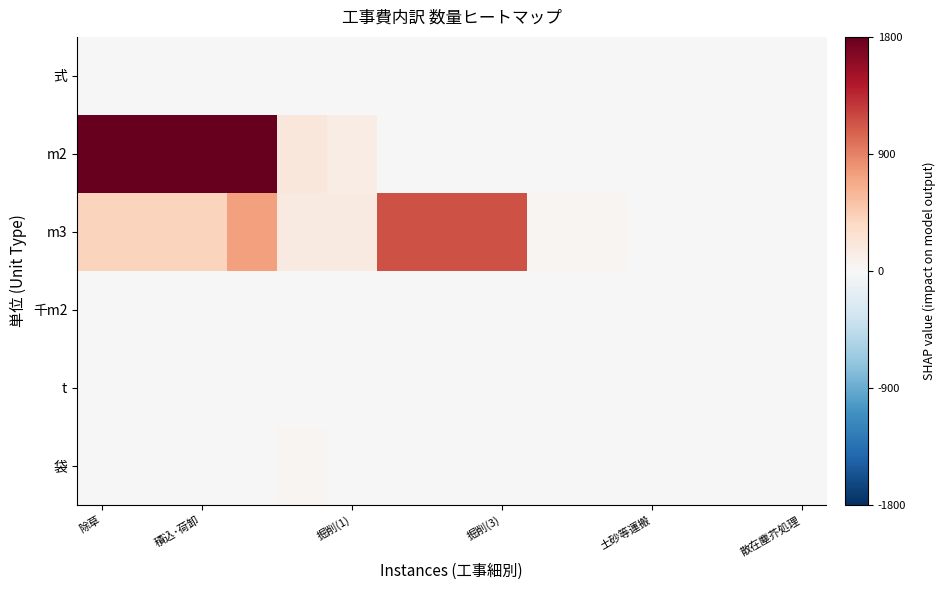

Which series has the largest total across all categories?

m2